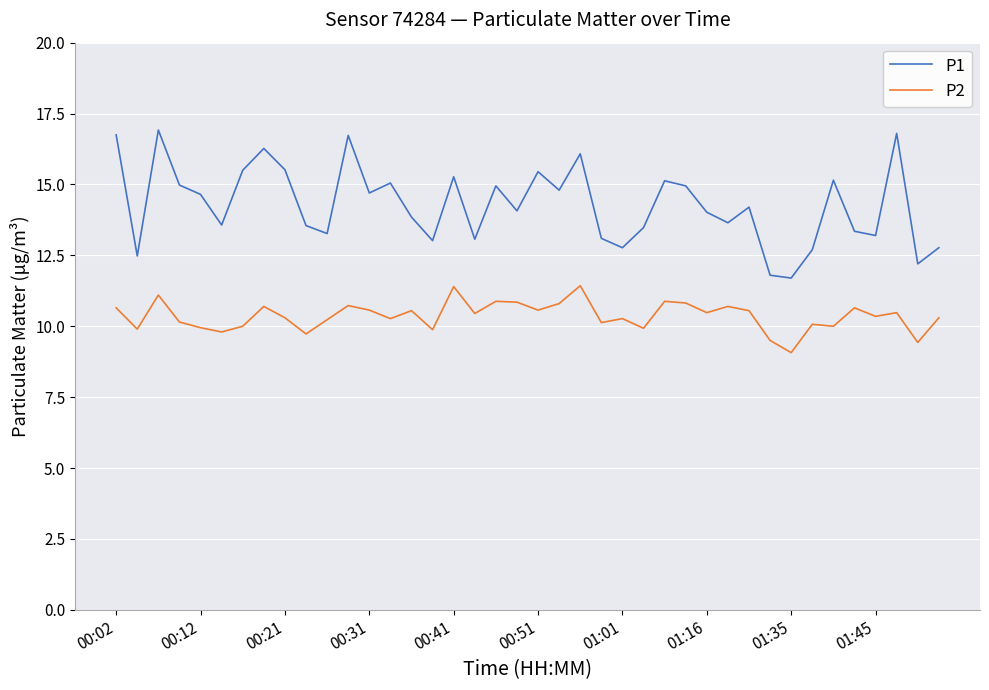

True or false: P1 has more than 1 points higher than both neighbors.

True